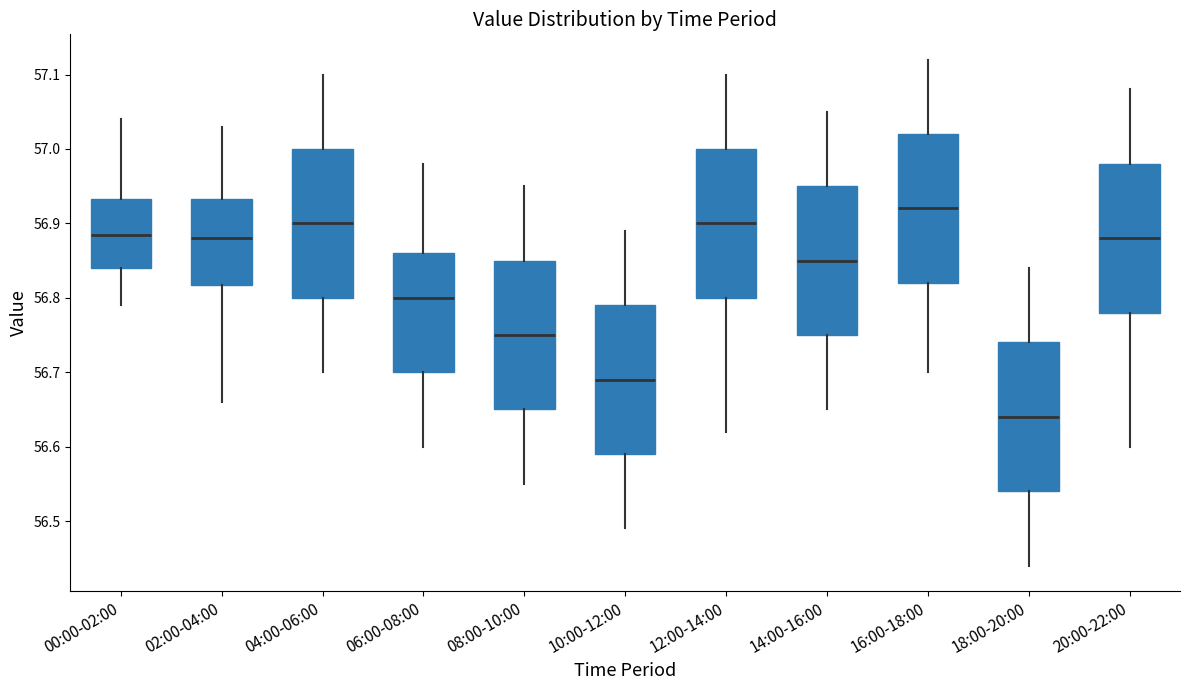

Where does the median line of the box for 00:00-02:00 sit on the y-axis? The values are not printed on the chart, so give them approximately, as read against the axis.

56.89